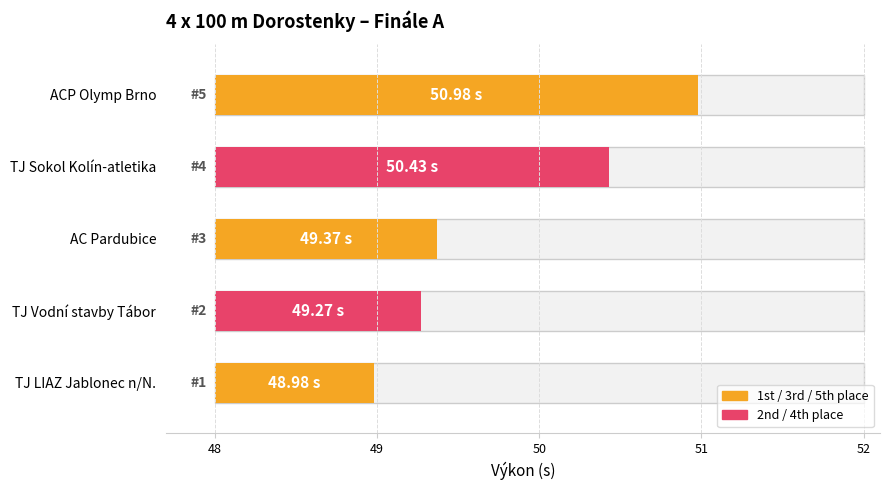

What is the change in value from AC Pardubice to ACP Olymp Brno?

+1.6